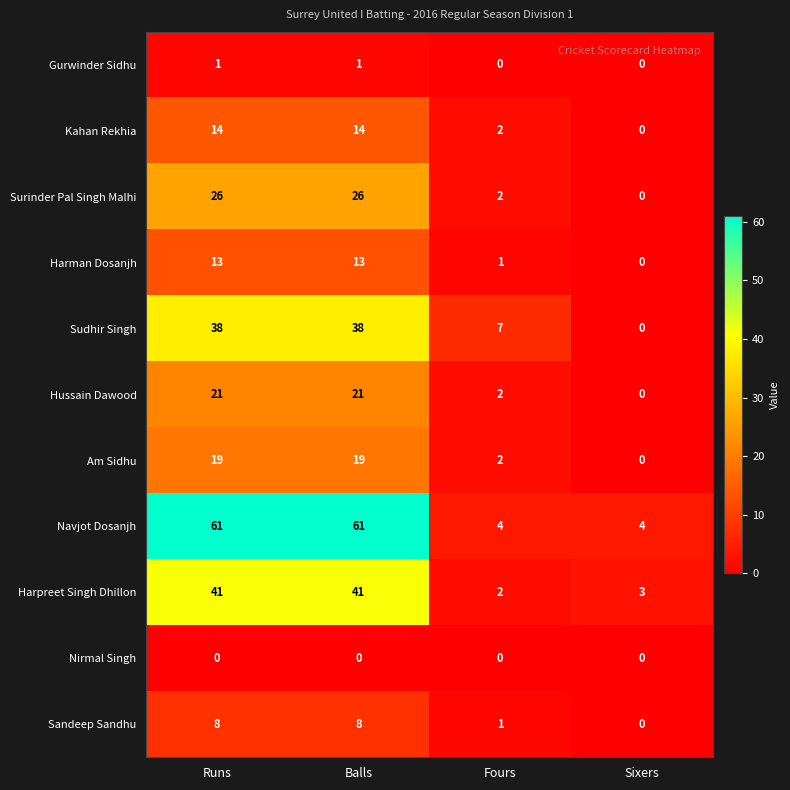

At how many categories does at least one series exceed 13?

2